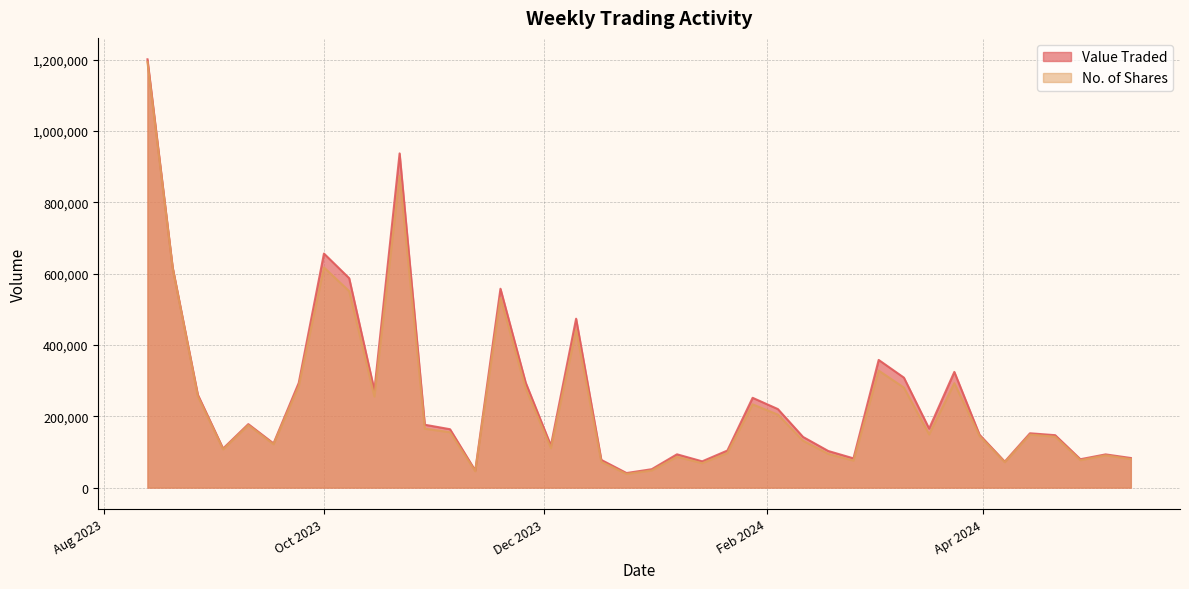

Which category has the lowest value in the Value Traded series?

24/12/2023